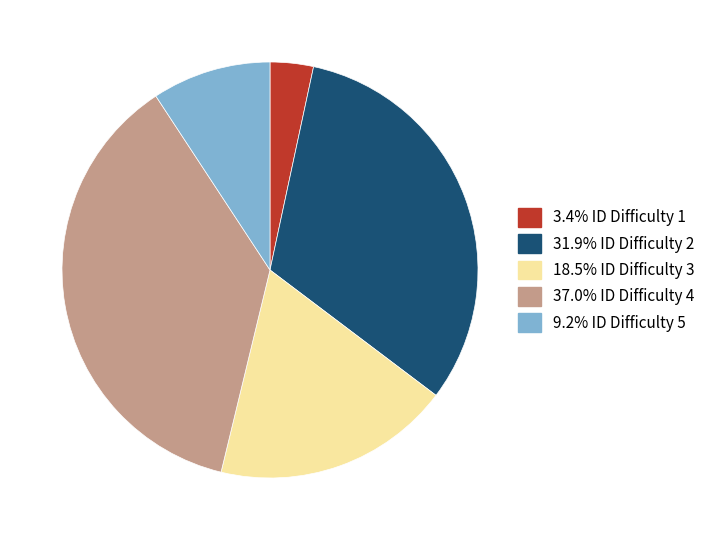

What is the ratio of the value at 37.0% ID Difficulty 4 to the value at 18.5% ID Difficulty 3?

2.0